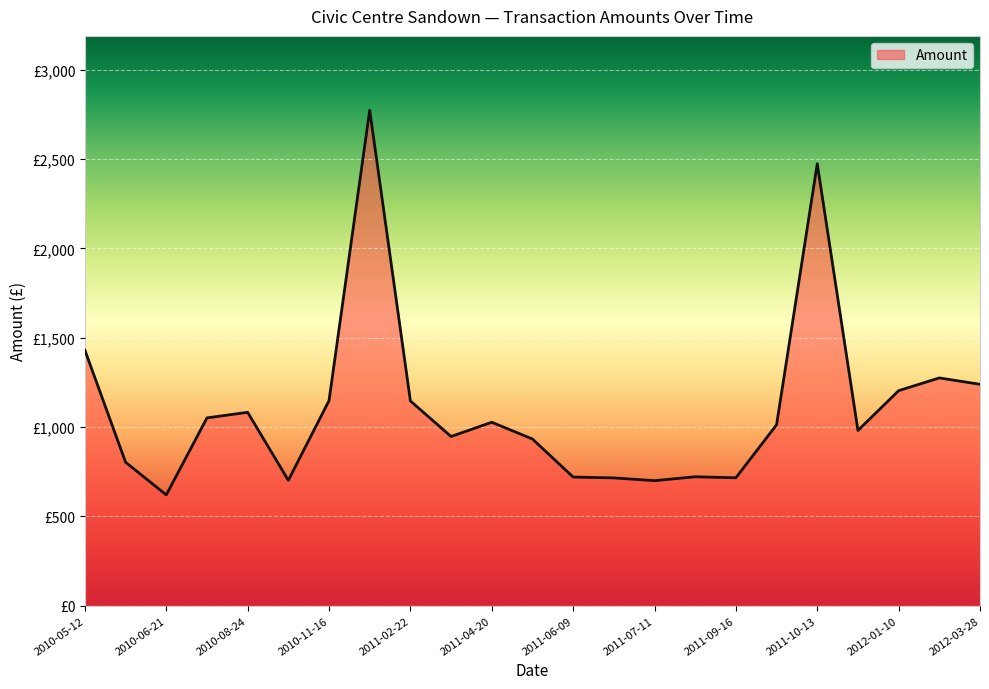

Does the chart display data point markers on the line(s)?

No